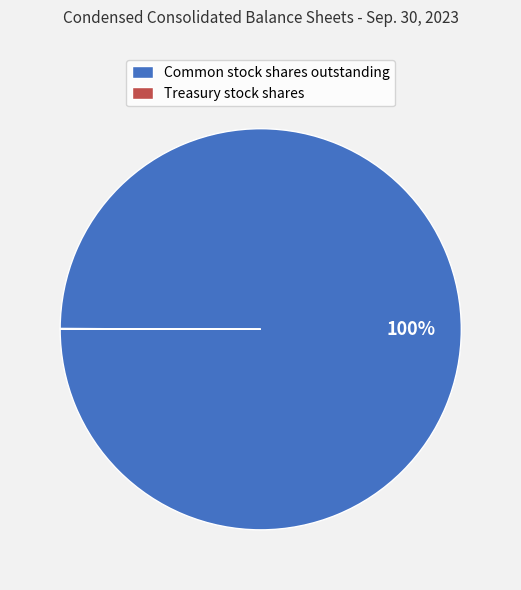

What percentage is the Common stock shares outstanding slice, to the nearest percent?

100%